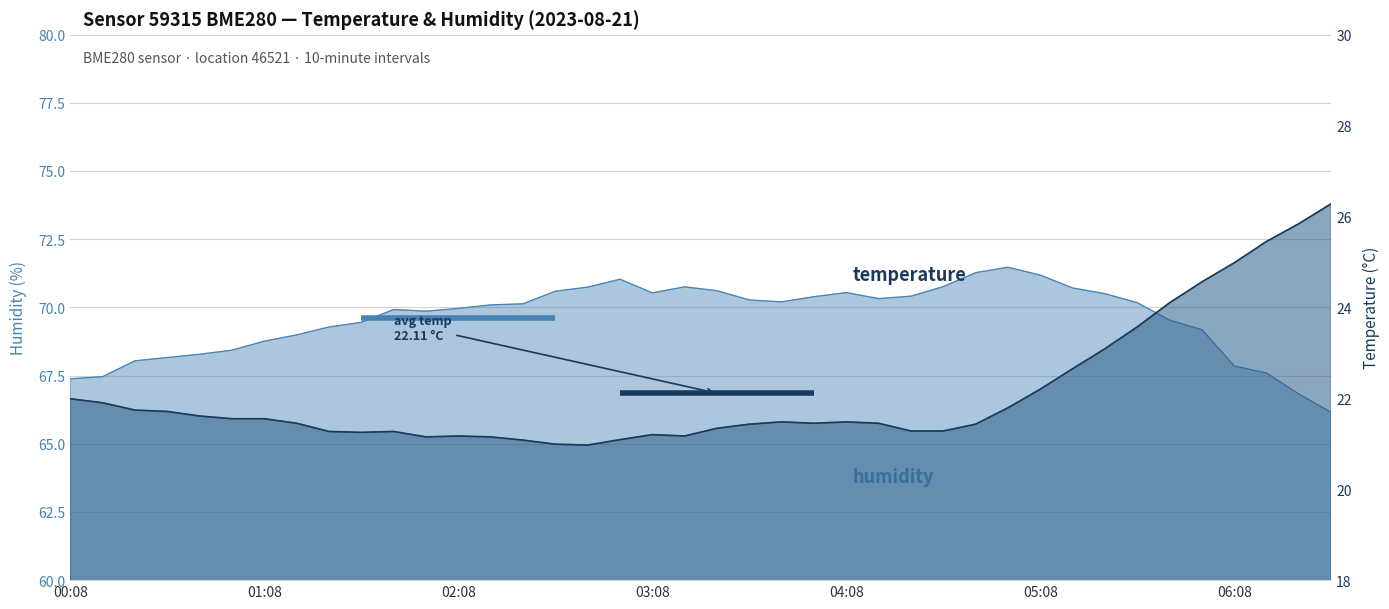

What is the ratio of the value at 00:38 to the value at 00:48?

1.0